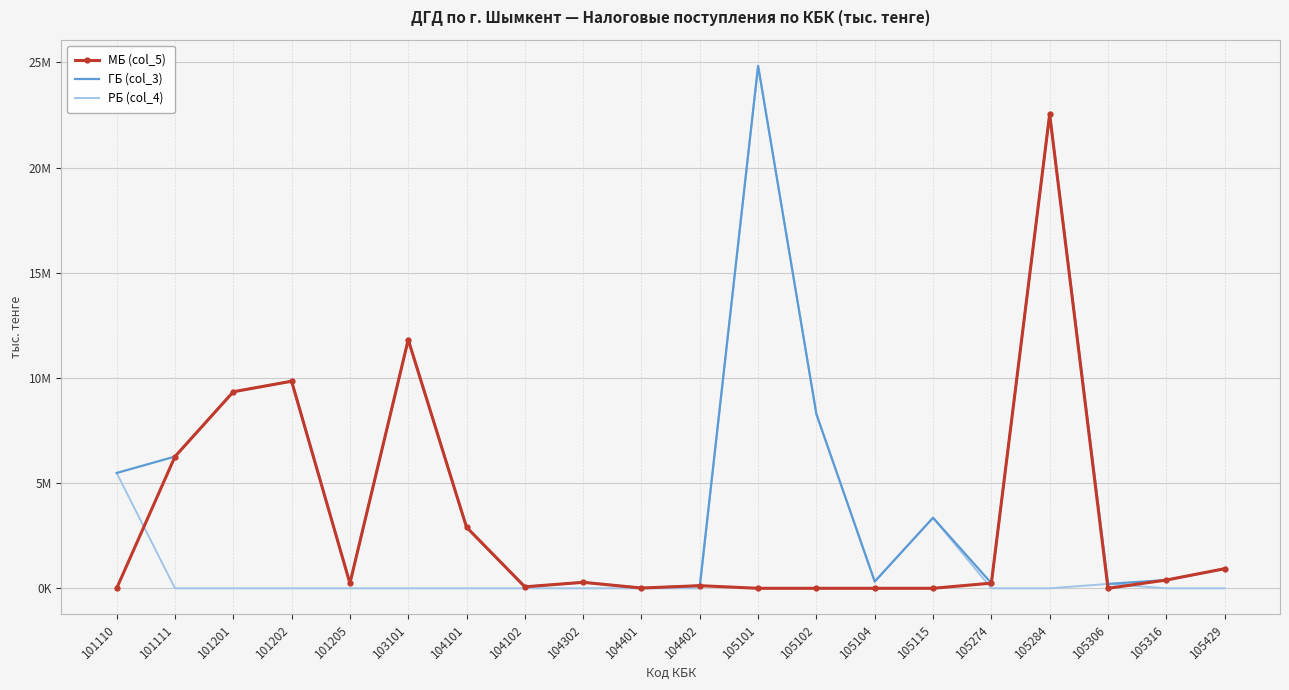

What are all the series names shown in the legend?

МБ (col_5), ГБ (col_3), РБ (col_4)